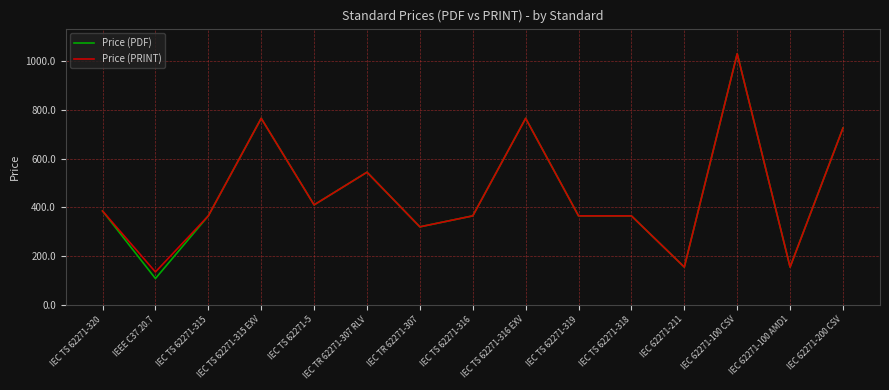

The Price (PRINT) series shows 765 at IEC TS 62271-315 EXV. True or false?

True